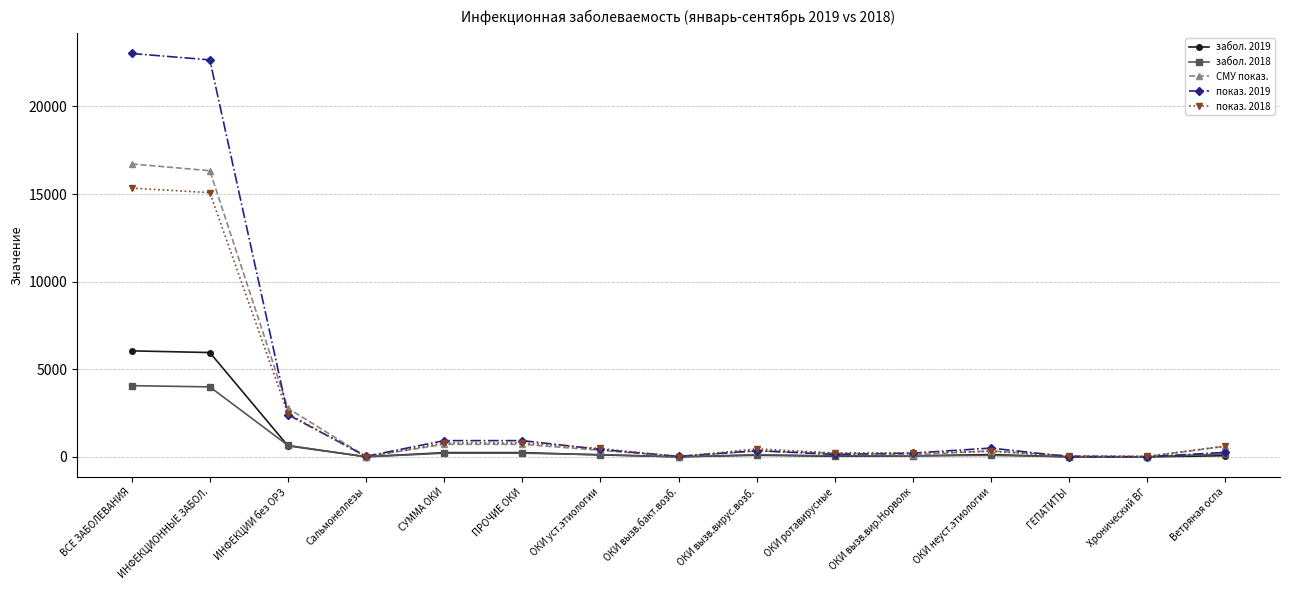

What is the value of the показ. 2019 point at the 11th from the left?

216.9